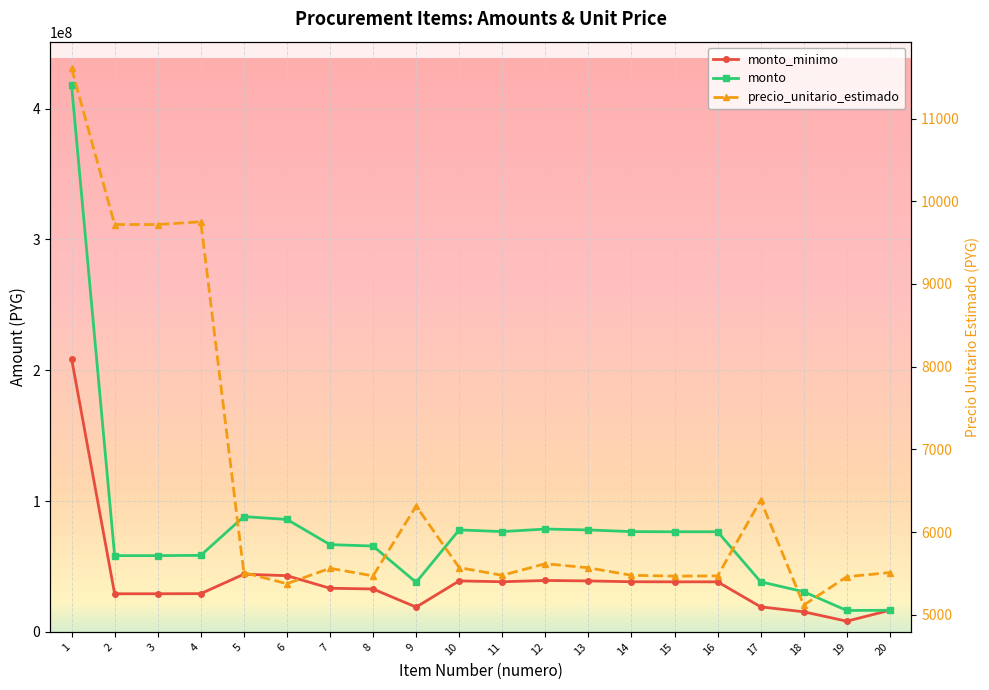

What is the difference between the monto values at 3 and 18?

27612000